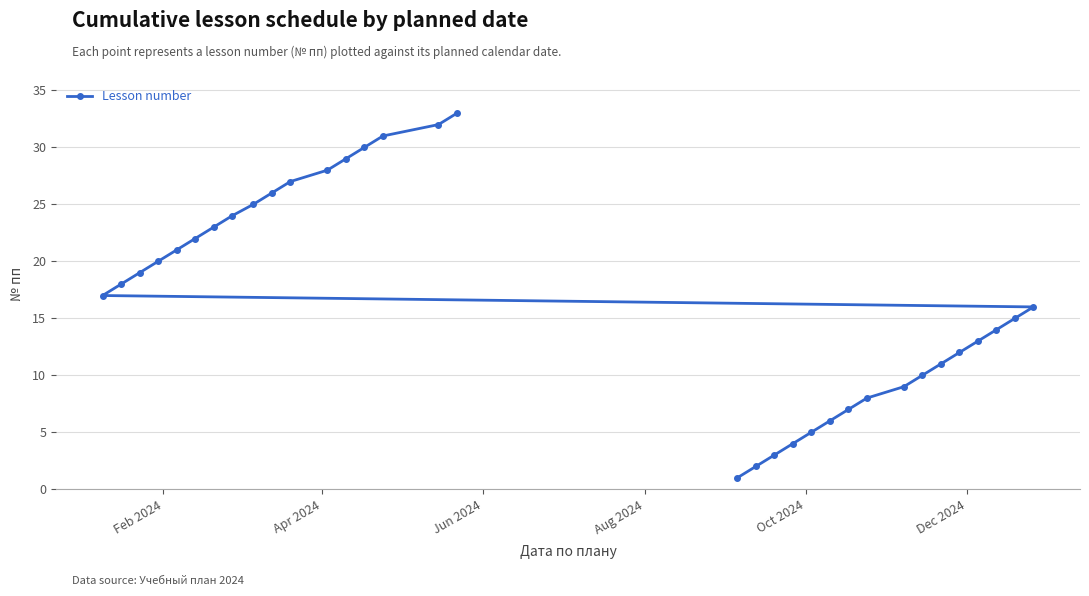

True or false: there are more than 0 points higher than both neighbors.

False